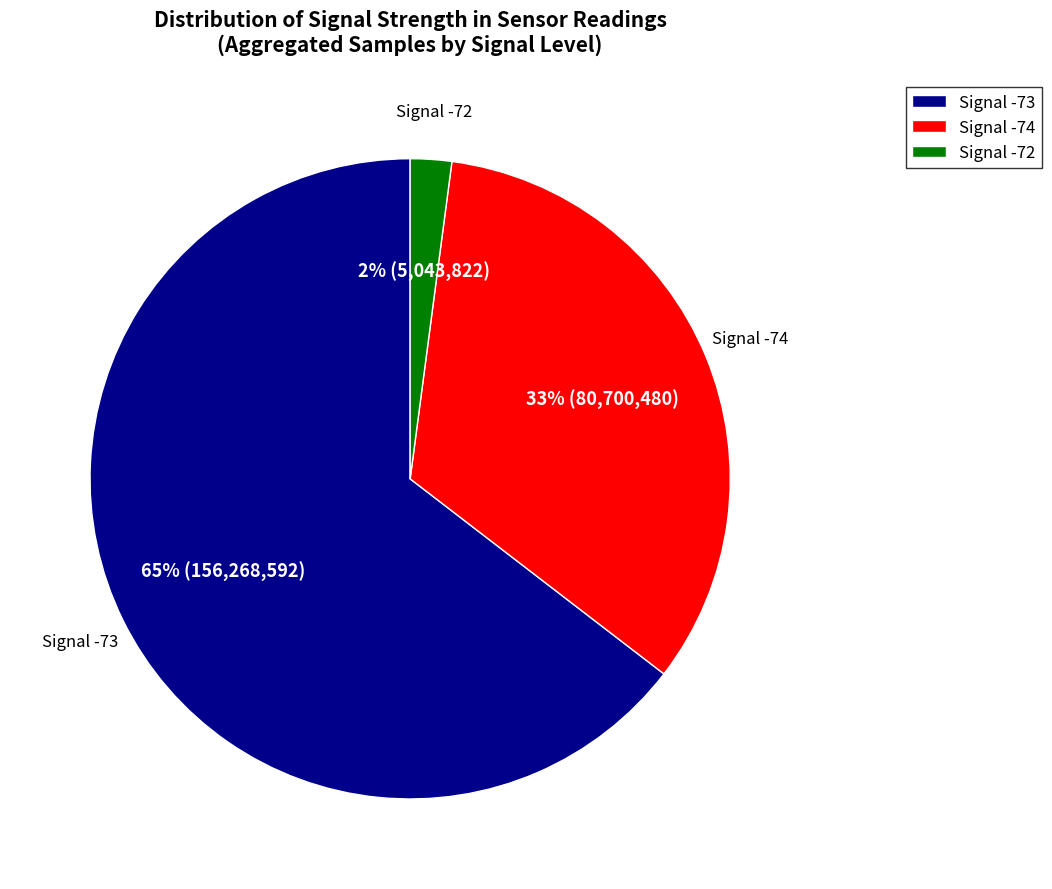

Does Signal -73 account for over 50% of the chart?

Yes